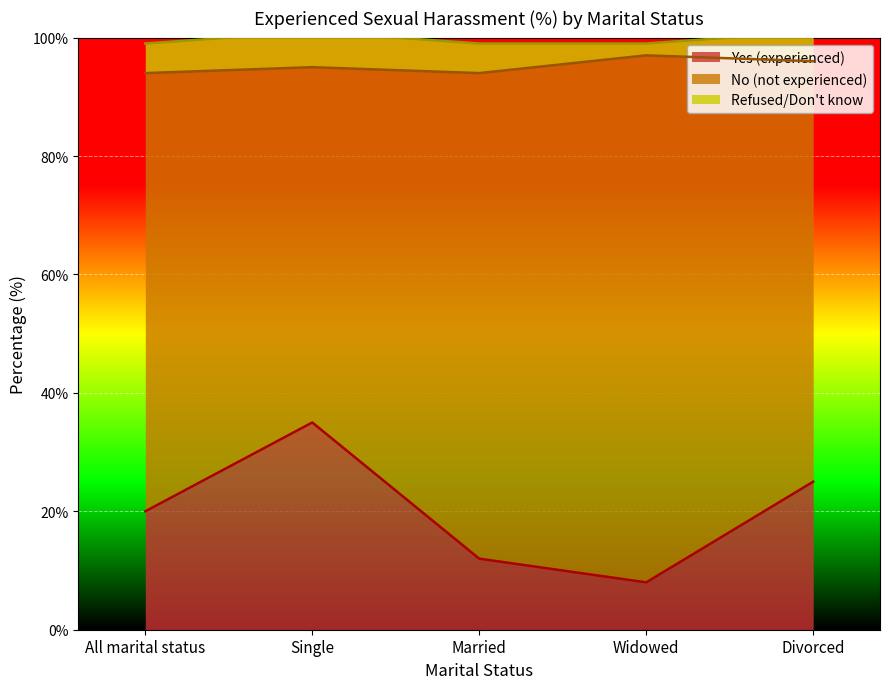

Is the value of Refused/Don't know at Divorced greater than the value of Yes (experienced) at Divorced?

No